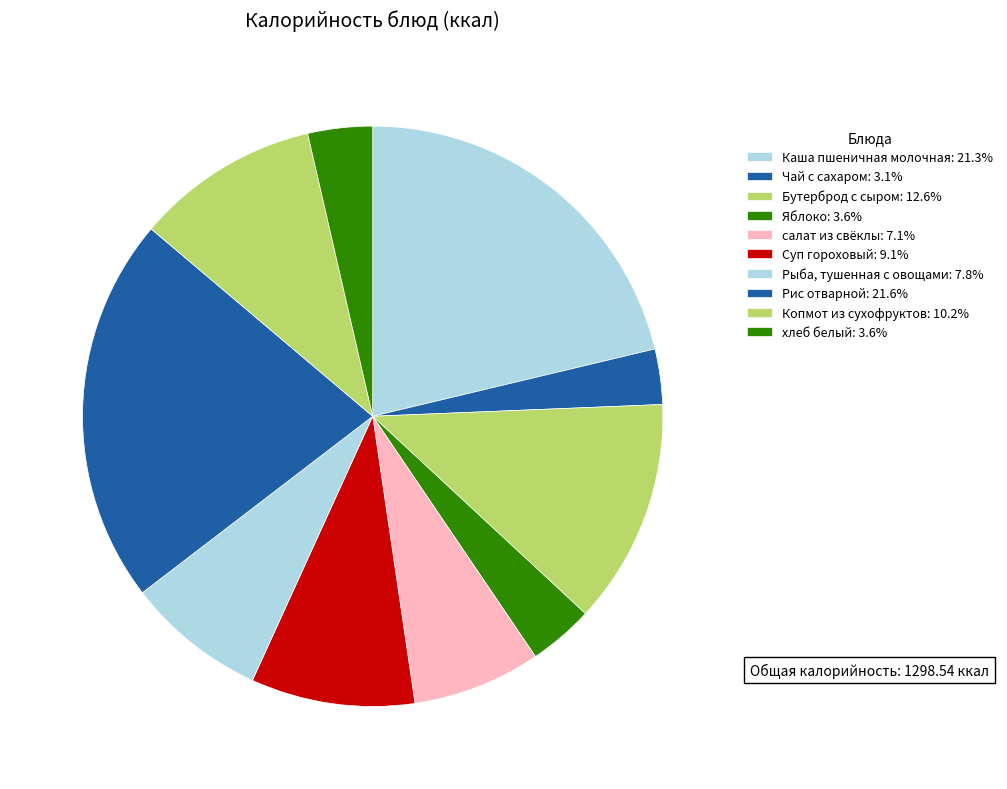

To the nearest percent, what is the difference between the largest and smallest slice percentages?

18%